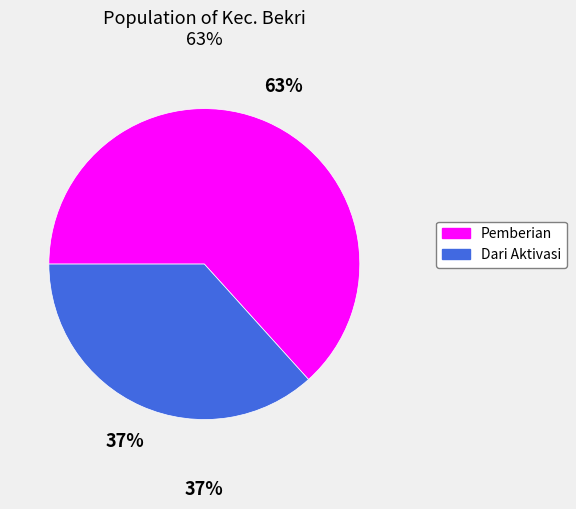

To the nearest percent, what is the average slice percentage?

50%